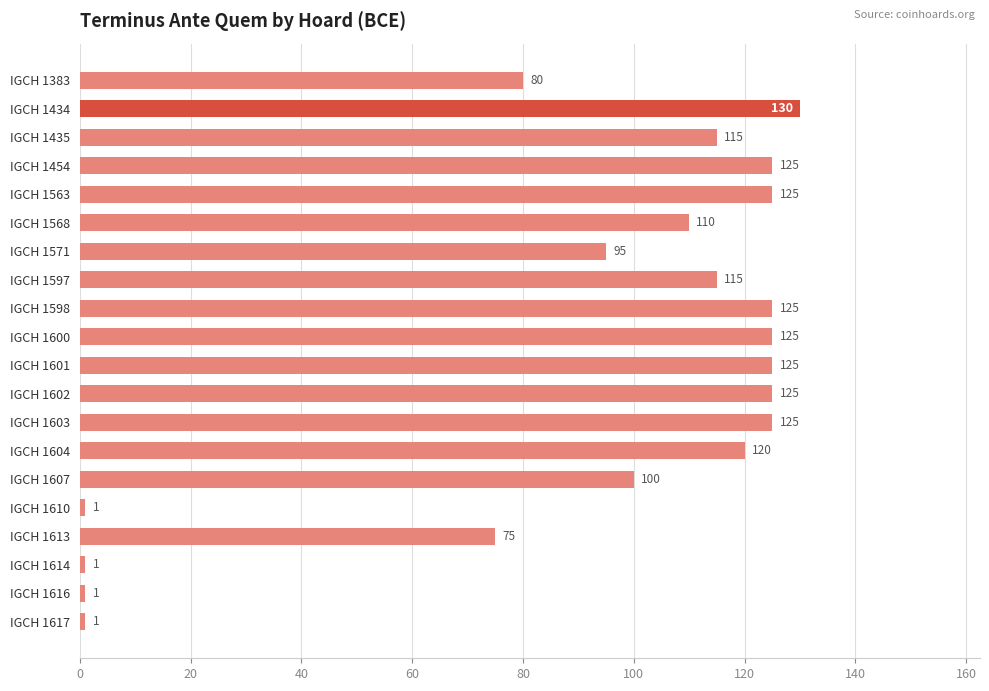

What is the difference between the second highest and second lowest values?

124